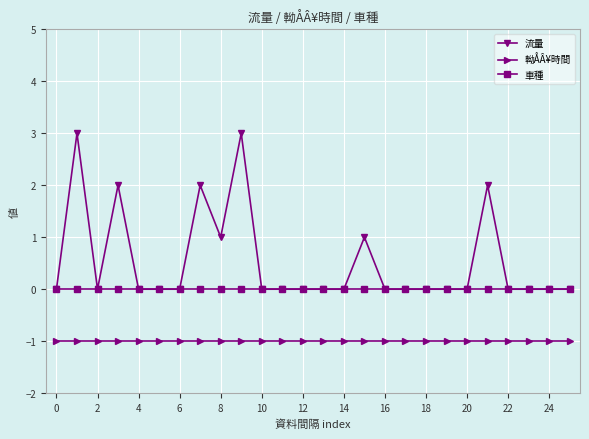

What is the difference between the maximum and minimum values in the 流量 series?

3